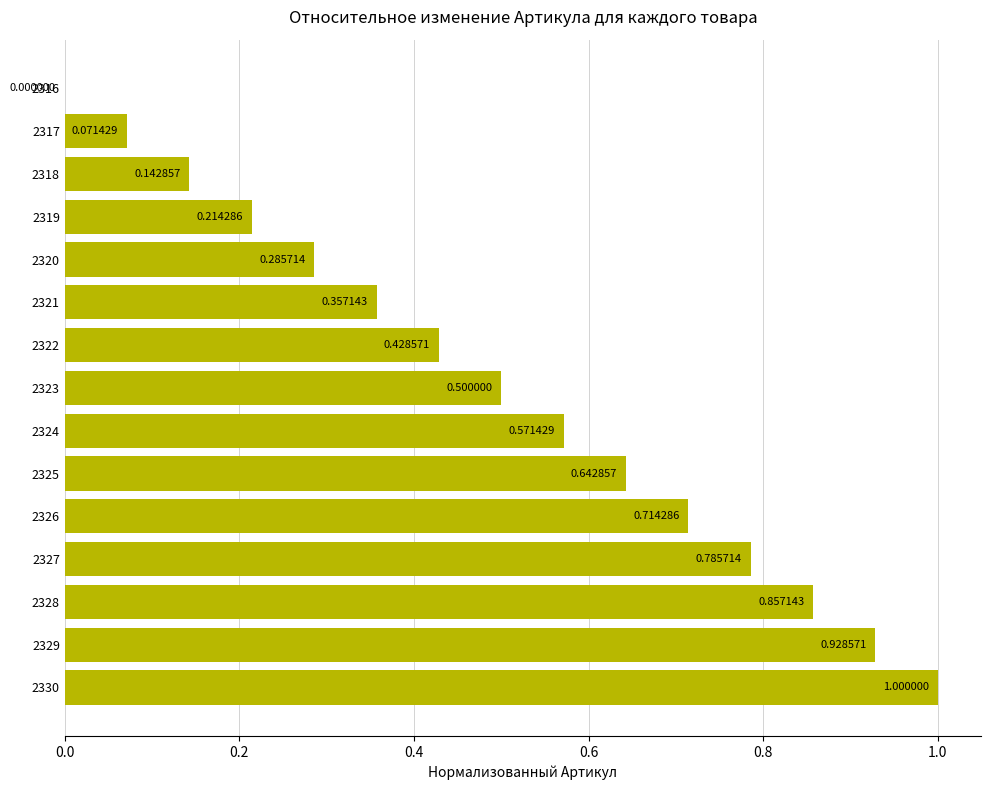

What is the sum of all values?

7.5